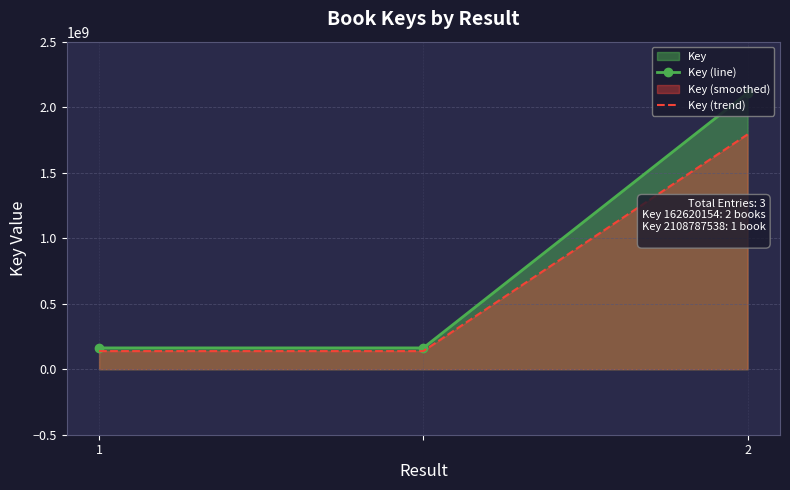

Rank the series at 2 from lowest to highest value.

Key (trend), Key (line)